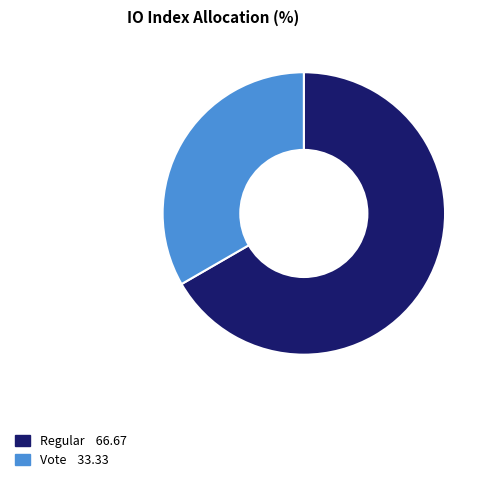

Is there any slice that represents more than half of the pie?

Yes